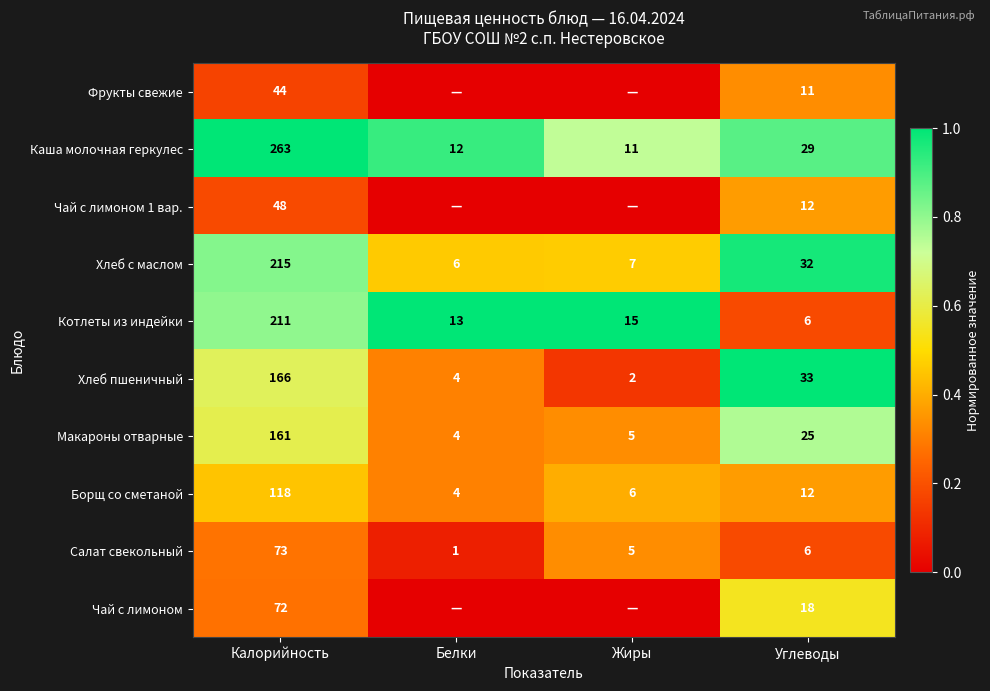

The Салат свекольный series shows 0.4 at Калорийность. True or false?

False